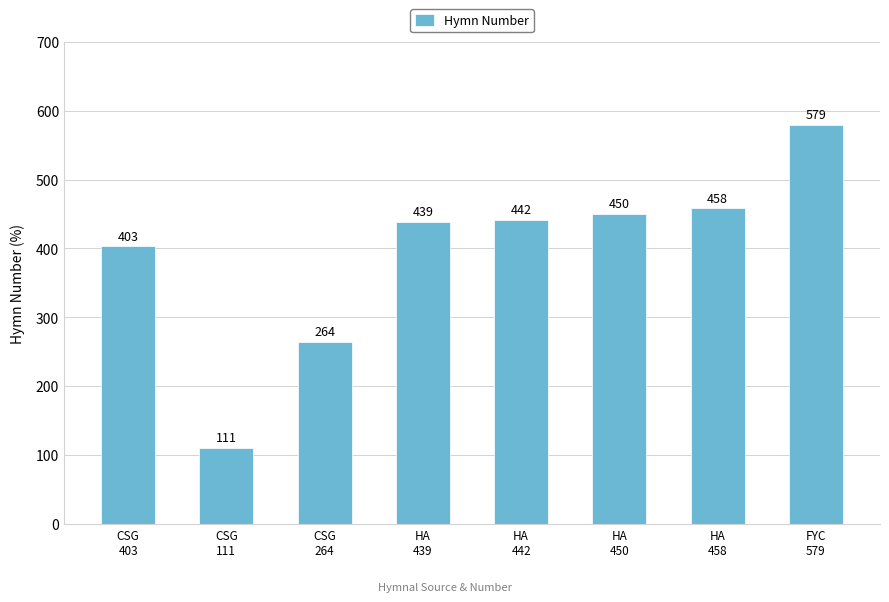

Rank the categories by value from lowest to highest.

CSG
111, CSG
264, CSG
403, HA
439, HA
442, HA
450, HA
458, FYC
579